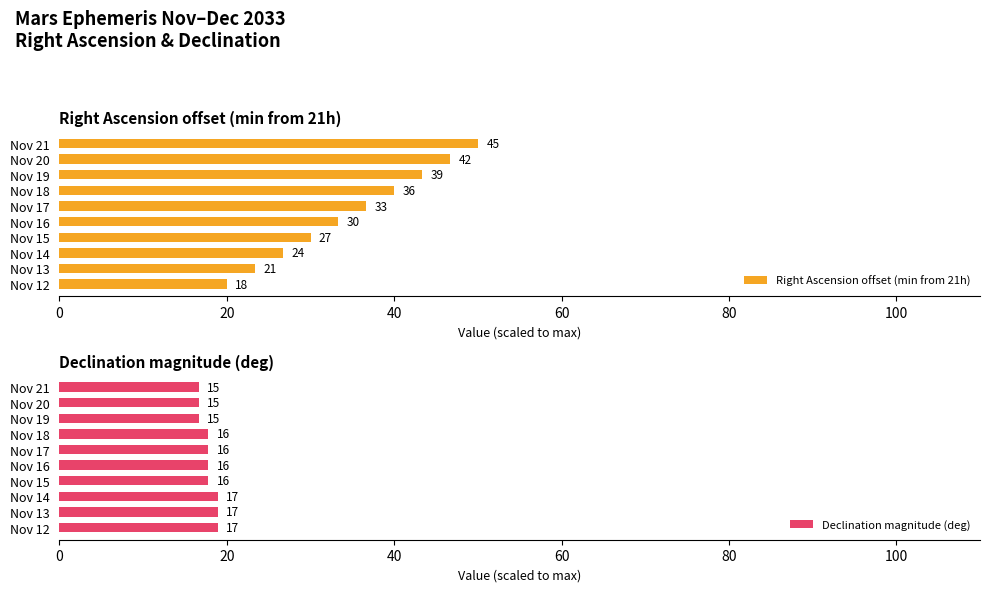

Rank the series by their average value, from highest to lowest.

Right Ascension offset (min from 21h), Declination magnitude (deg)